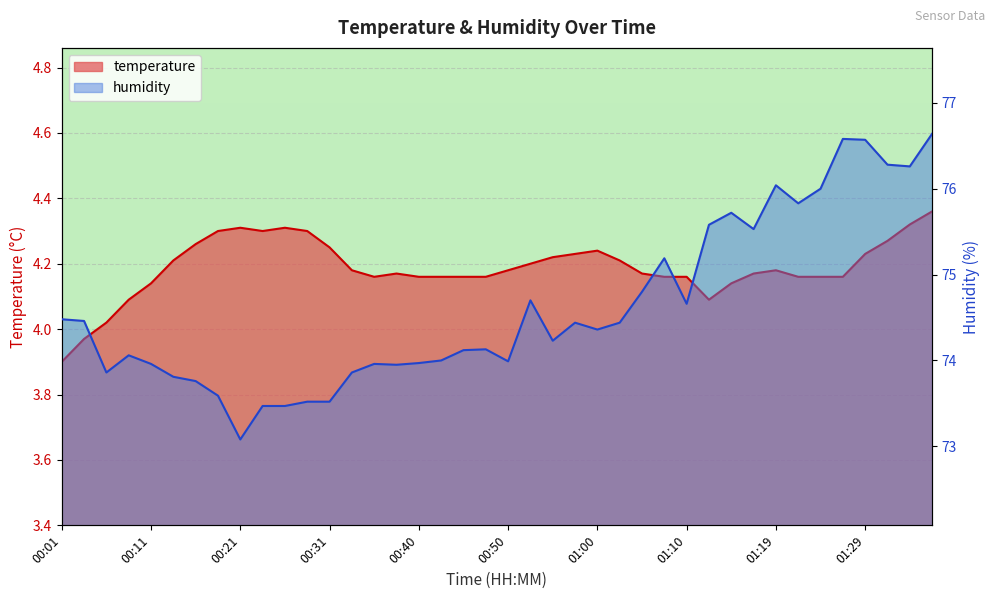

What is the smallest value displayed?

3.9